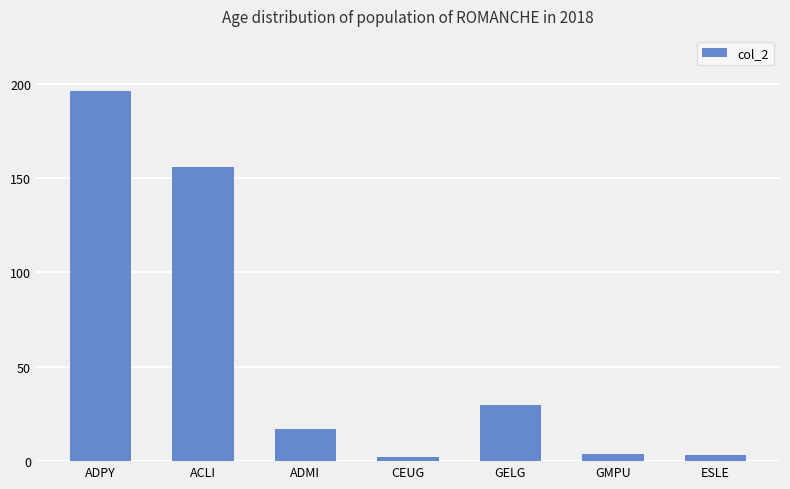

What is the label of the 4th bar from the right?

CEUG